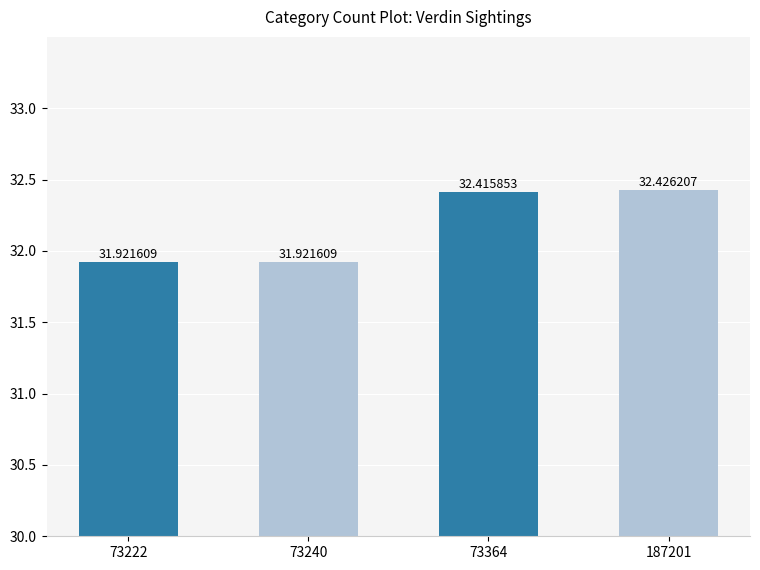

How many bars are there in total?

4